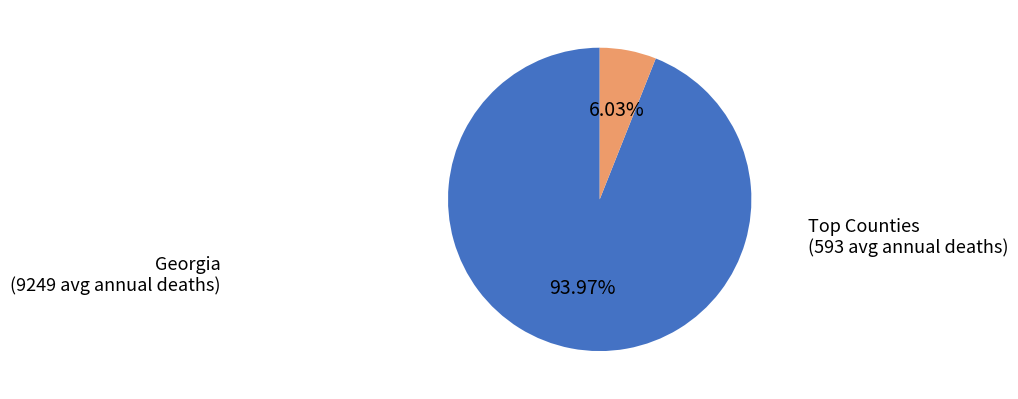

Which slice is the largest?

Georgia